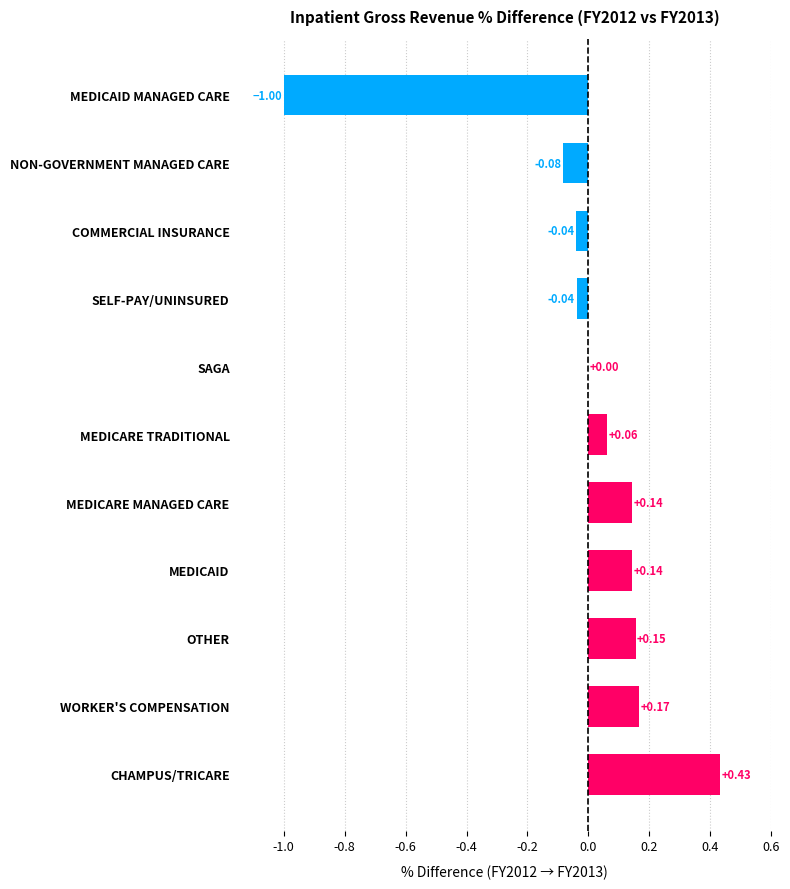

Is it true that the value at WORKER'S COMPENSATION is 0.3?

False